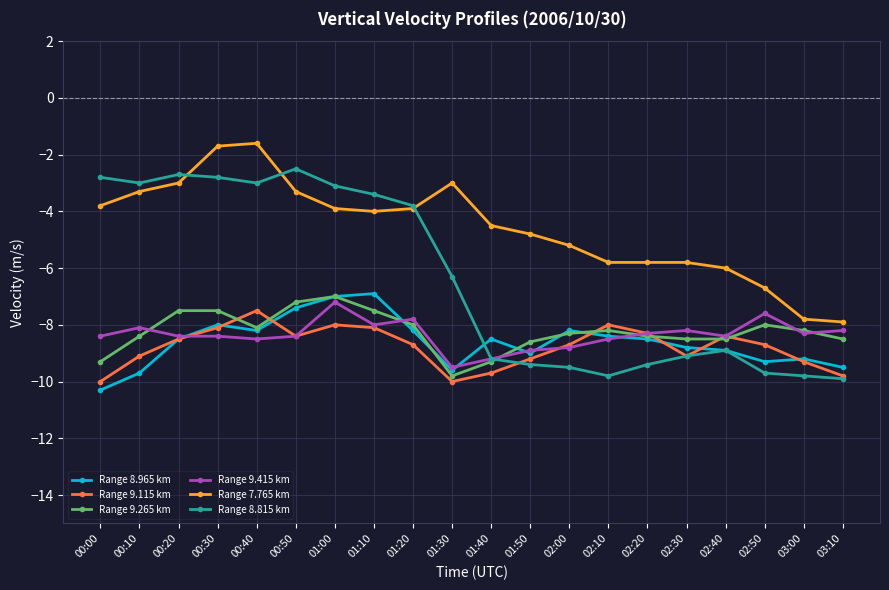

Which series ends up on top after the final intersection of Range 8.815 km and Range 7.765 km?

Range 7.765 km